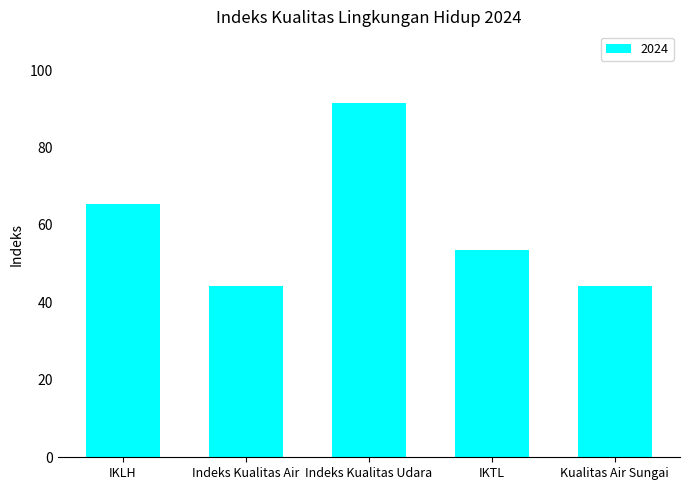

Count the number of data series in this chart.

1